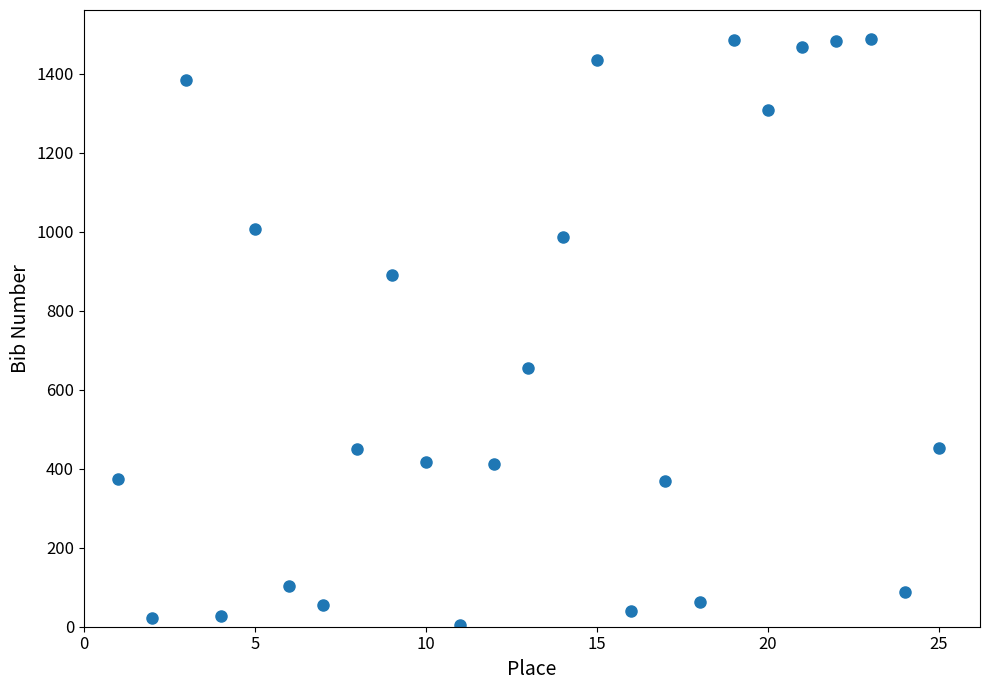

What Y value in the scatter plot is closest to 745?

656